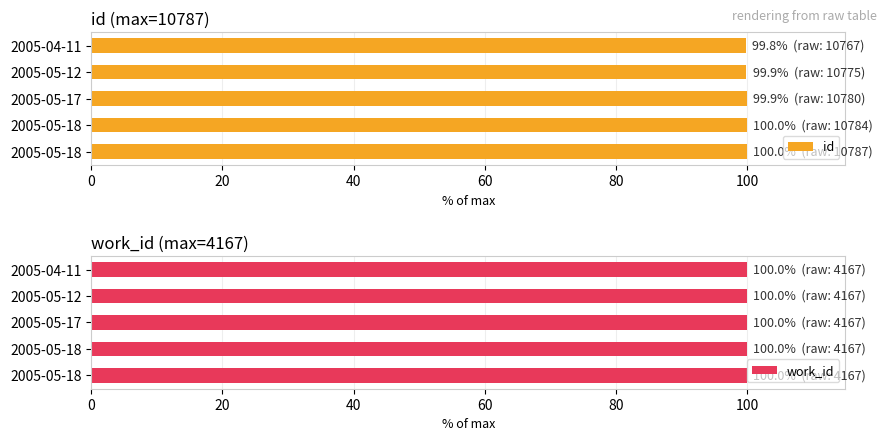

Is the value of work_id at 40 greater than the value of id at 40?

No